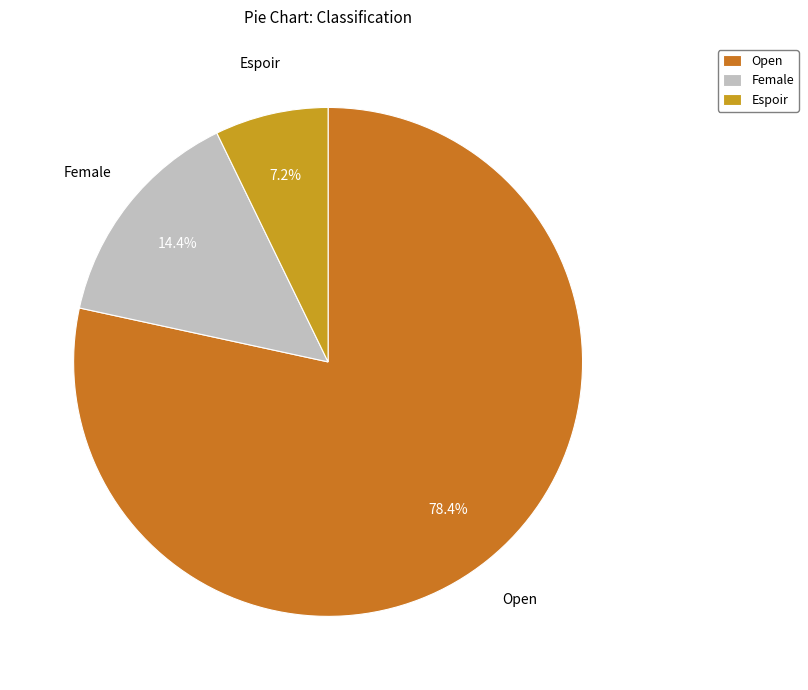

Is there any slice that represents more than half of the pie?

Yes